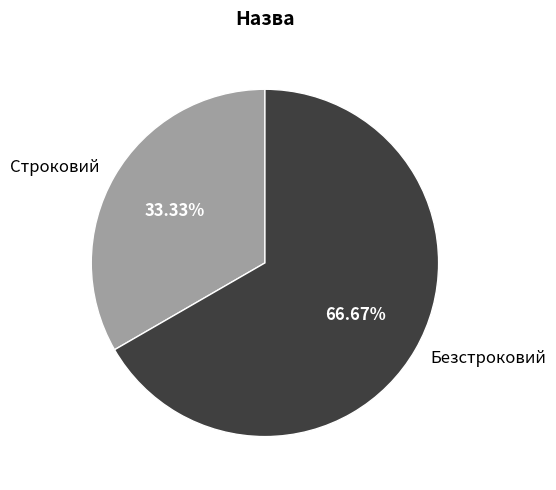

What percentage is NOT represented by Безстроковий?

33.3%